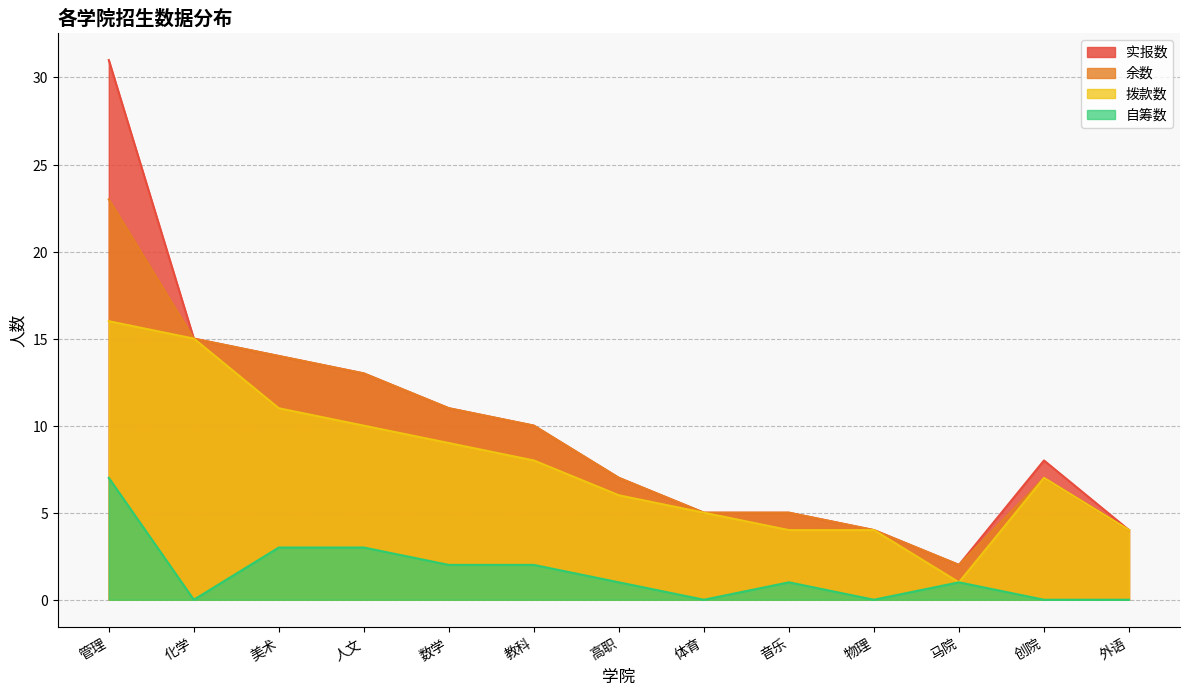

What is the value of the 余数 point at the 4th from the left?

13